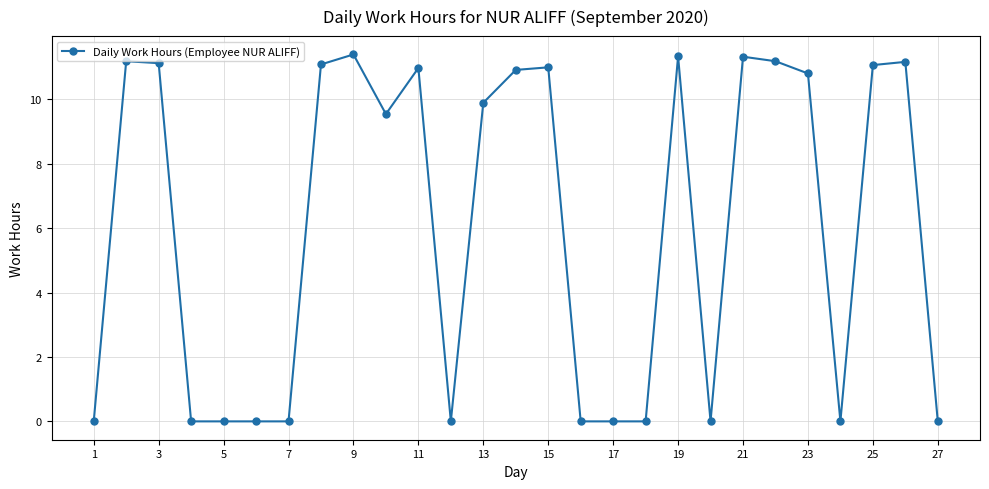

True or false: there are more than 1 points higher than both neighbors.

True